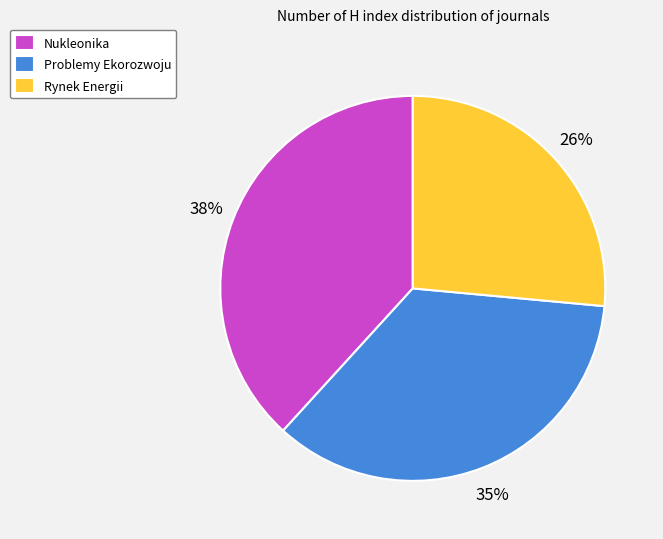

Is there any slice that represents more than half of the pie?

No